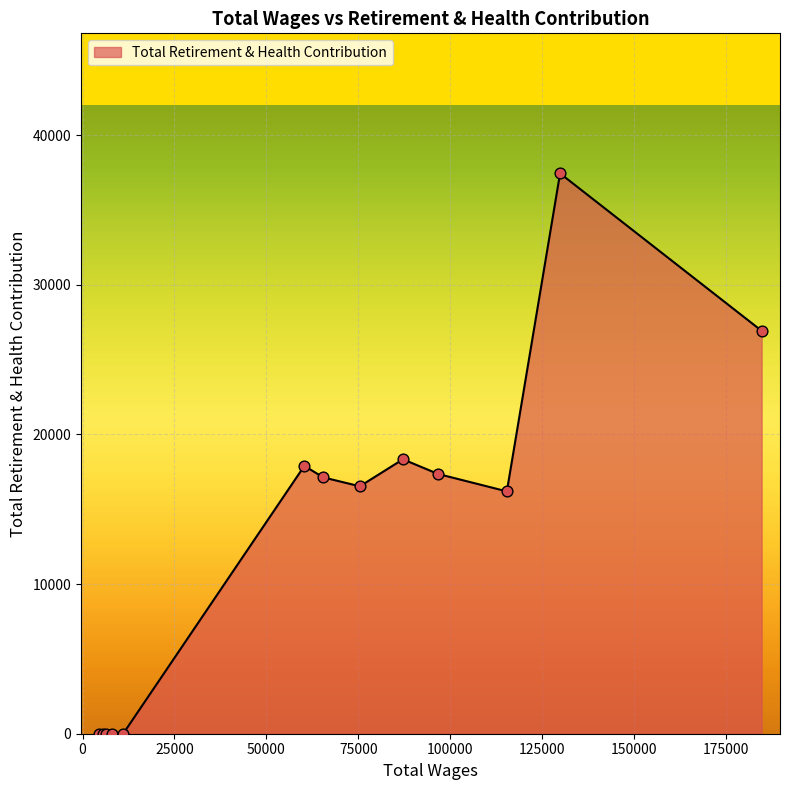

What is the greatest value displayed?

37435